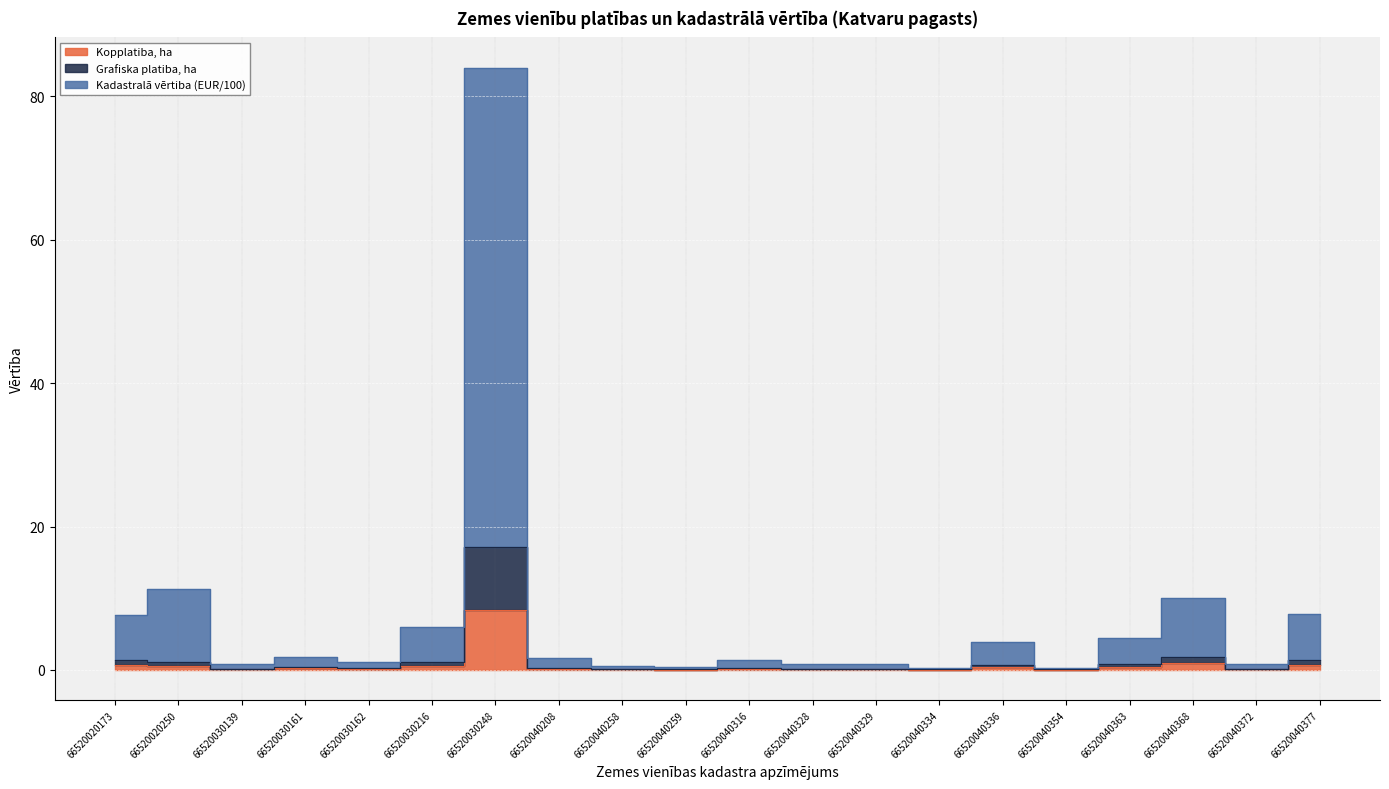

At which category does the chart reach its peak across all series?

66520030248